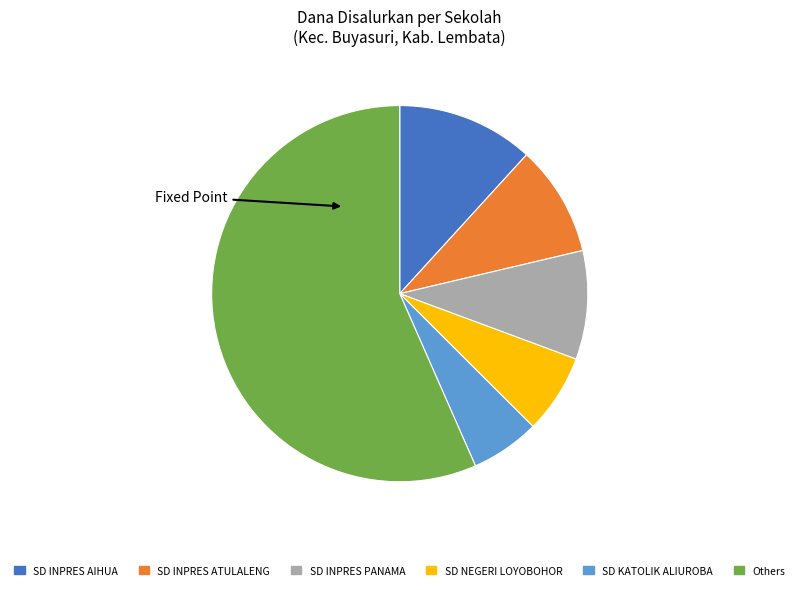

Between SD NEGERI LOYOBOHOR and SD KATOLIK ALIUROBA, which is larger?

SD NEGERI LOYOBOHOR